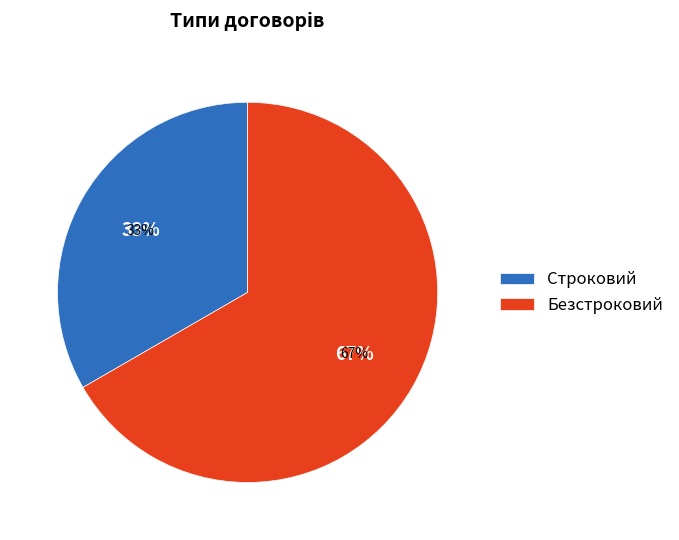

Combined, do Безстроковий and Строковий account for over 50%?

Yes